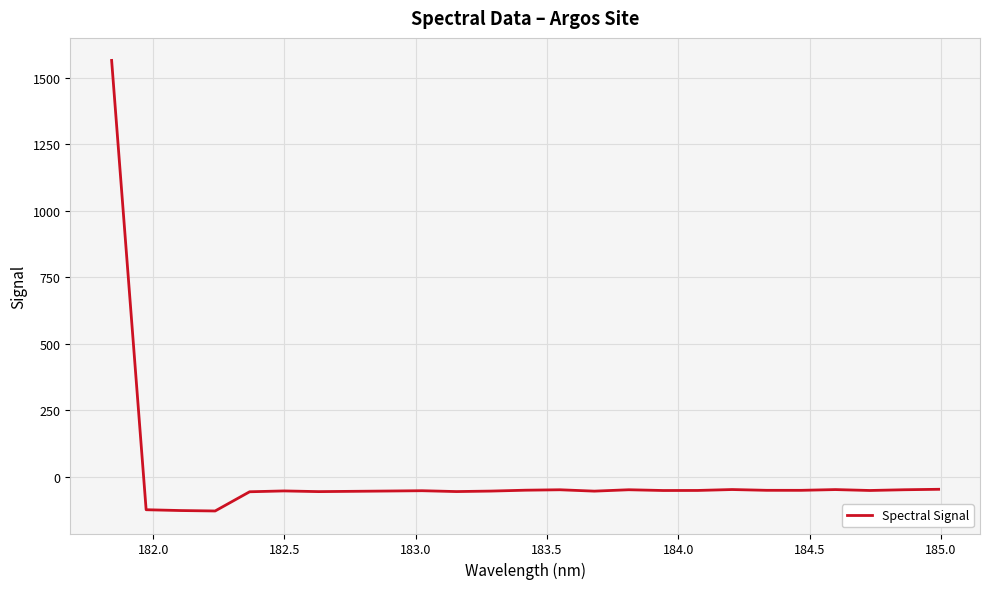

What is the maximum value shown in the chart?

1565.3